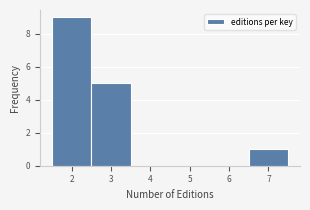

Reading left to right, list every bar in this chart as the range it spans on the x-axis followed by its height. The values are not printed on the chart, so give them approximately, as read against the axis.

1.5 to 2.5: 9
2.5 to 3.5: 5
3.5 to 4.5: 0
4.5 to 5.5: 0
5.5 to 6.5: 0
6.5 to 7.5: 1